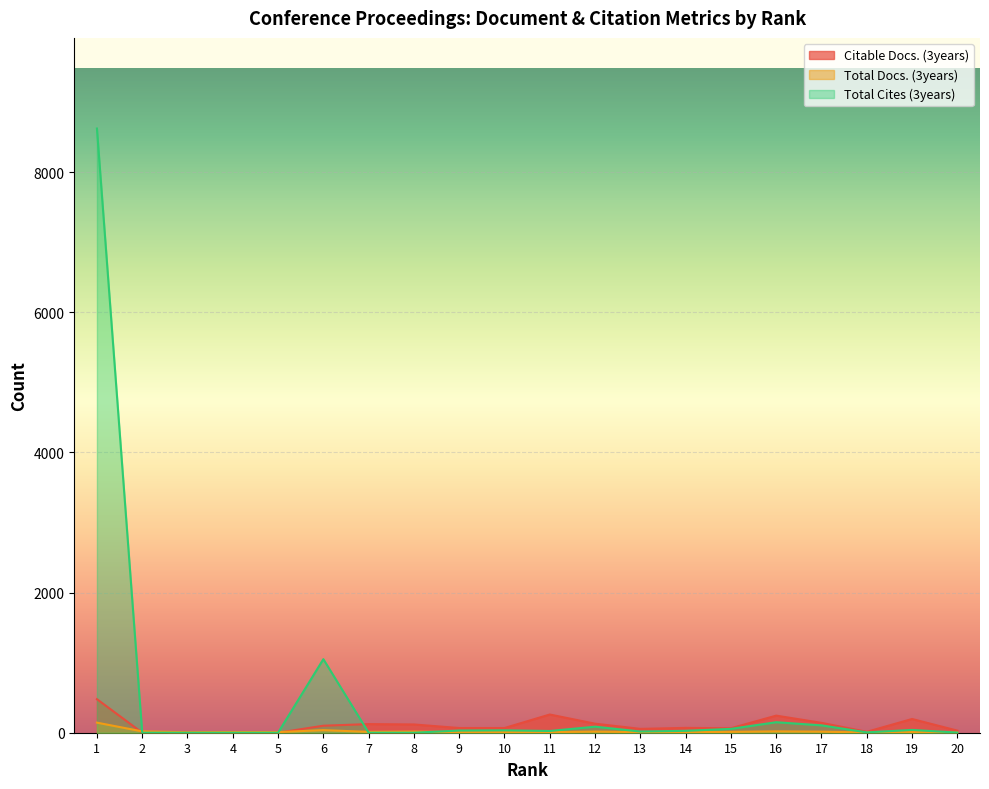

What is the sum of the Total Cites (3years) values at 10 and 11?

59